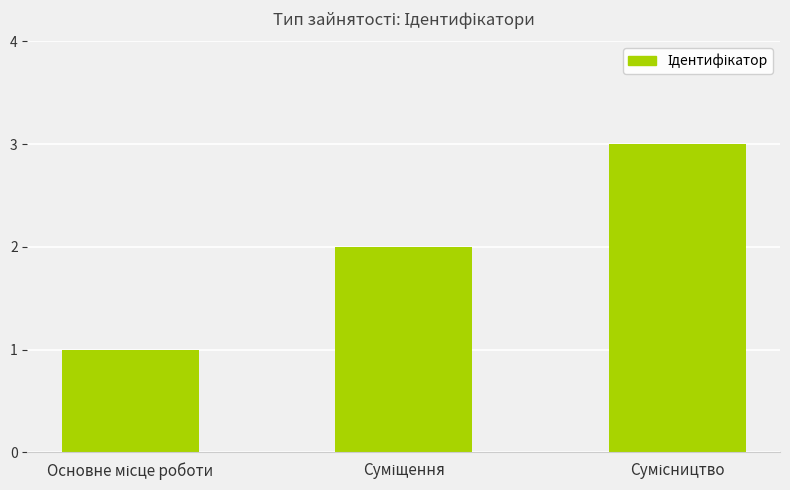

What is the maximum value shown in the chart?

3